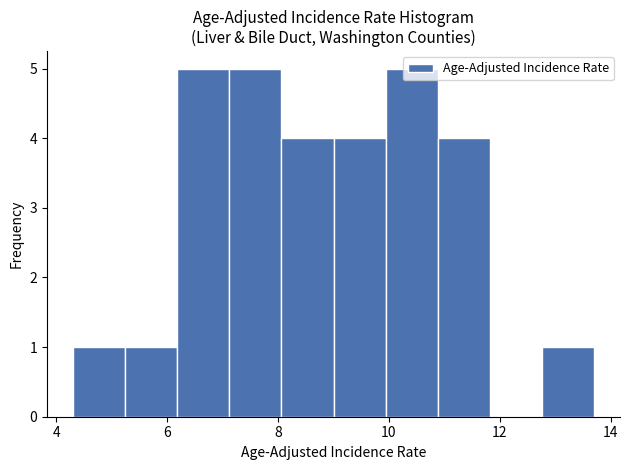

Reading left to right, list every bar in this chart as the range it spans on the x-axis followed by its height. Neither the bar edges nor the heights are printed on the chart, so give them approximately, as read against the axes.

4.30 to 5.24: 1
5.24 to 6.18: 1
6.18 to 7.12: 5
7.12 to 8.06: 5
8.06 to 9.00: 4
9.00 to 9.94: 4
9.94 to 10.88: 5
10.88 to 11.82: 4
11.82 to 12.76: 0
12.76 to 13.70: 1